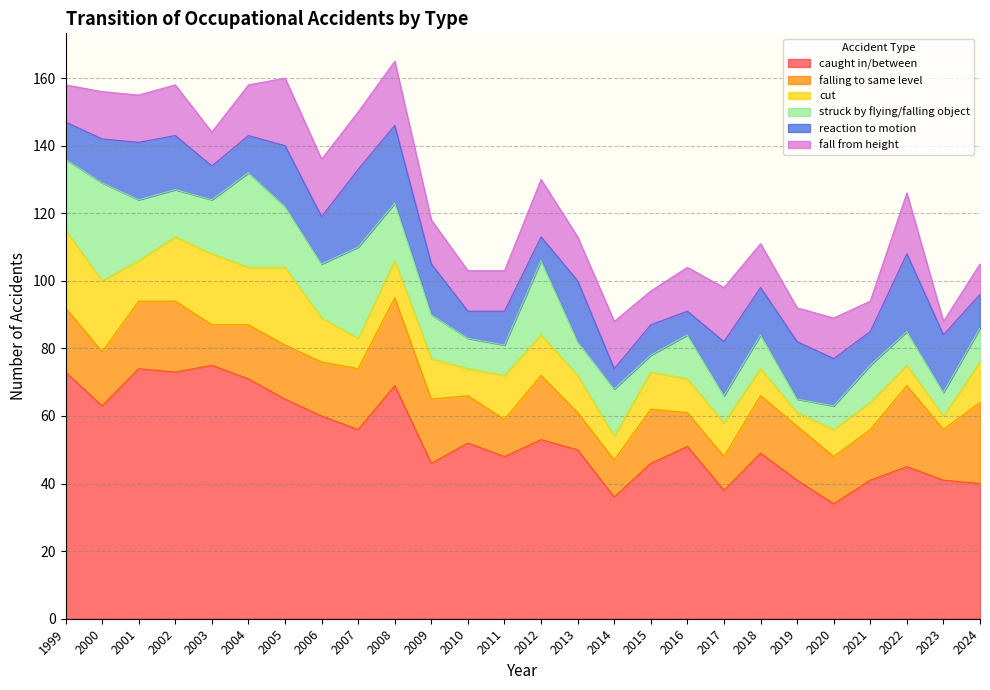

Which label corresponds to the largest value in the chart?

2003